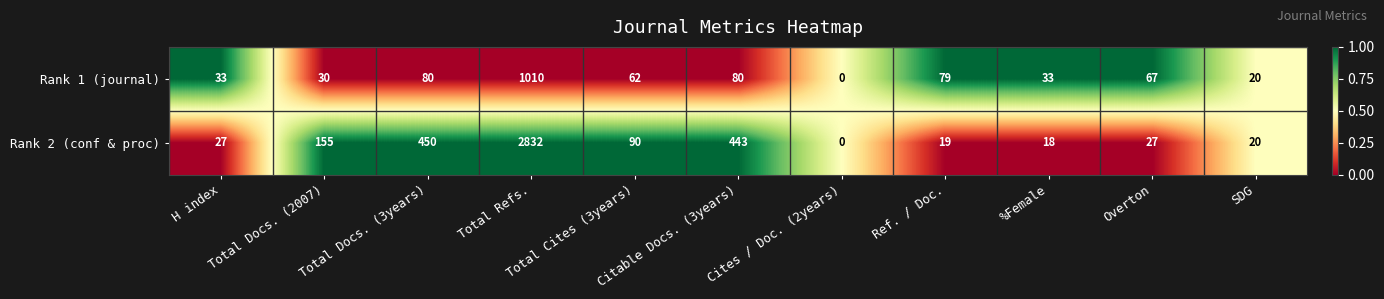

Which series has the largest total across all categories?

Rank 2 (conf & proc)